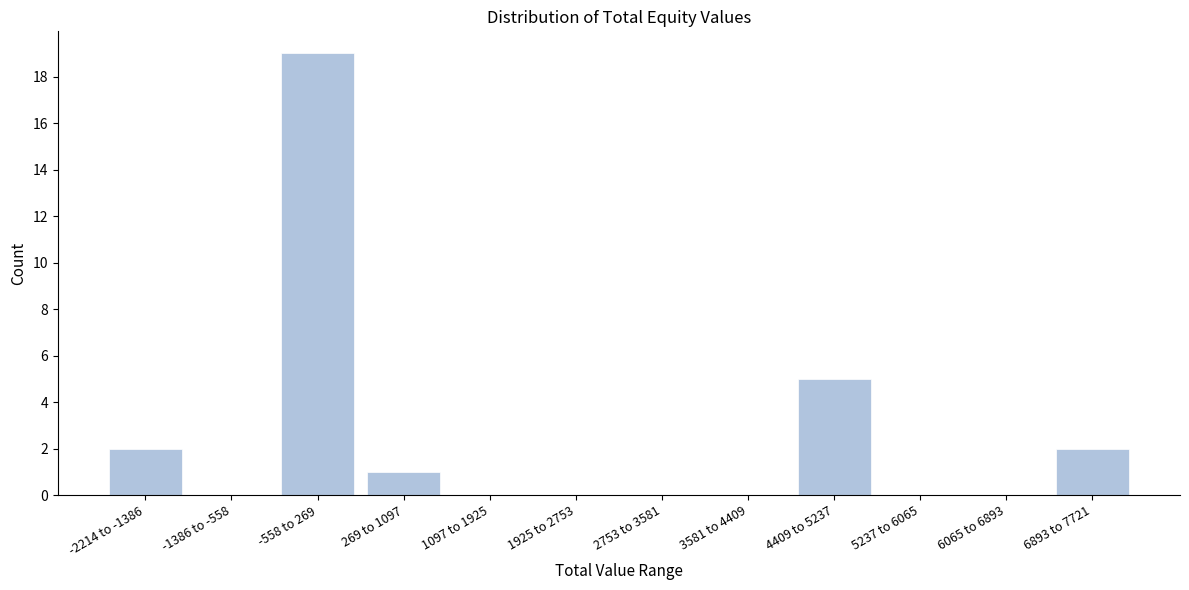

Reading left to right, list all the values displayed in this chart.

-2214 to -1386=2	-1386 to -558=0	-558 to 269=19	269 to 1097=1	1097 to 1925=0	1925 to 2753=0	2753 to 3581=0	3581 to 4409=0	4409 to 5237=5	5237 to 6065=0	6065 to 6893=0	6893 to 7721=2